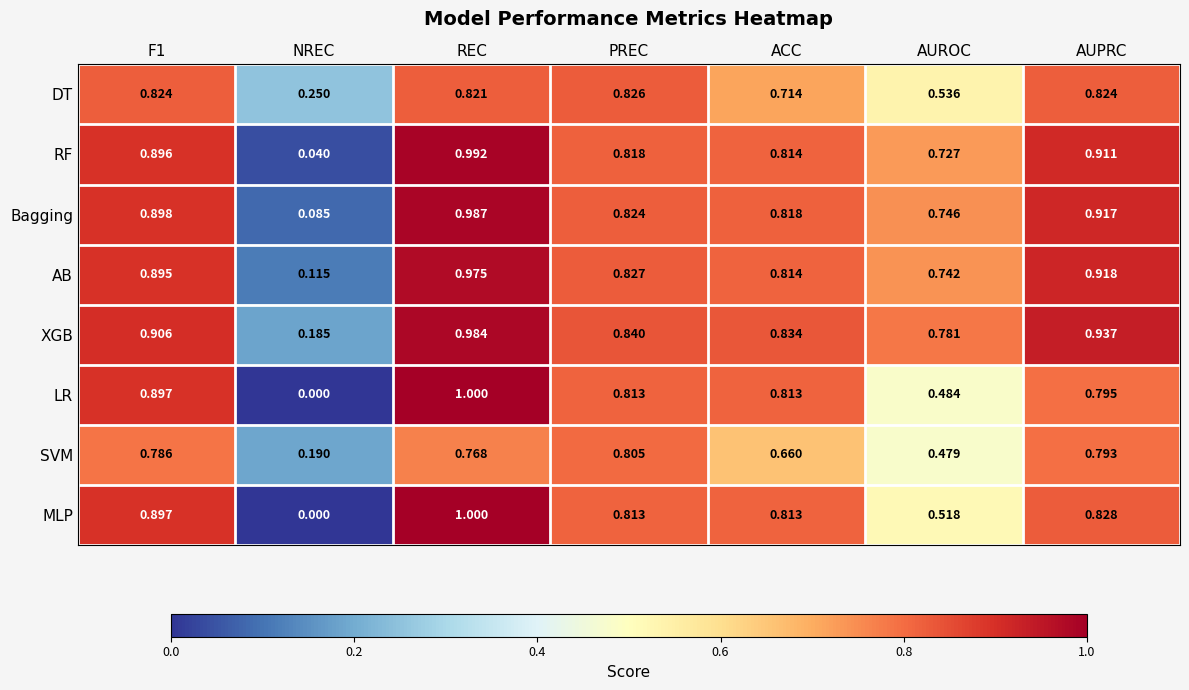

Rank the series at AUROC from highest to lowest value.

XGB, Bagging, AB, RF, DT, MLP, LR, SVM